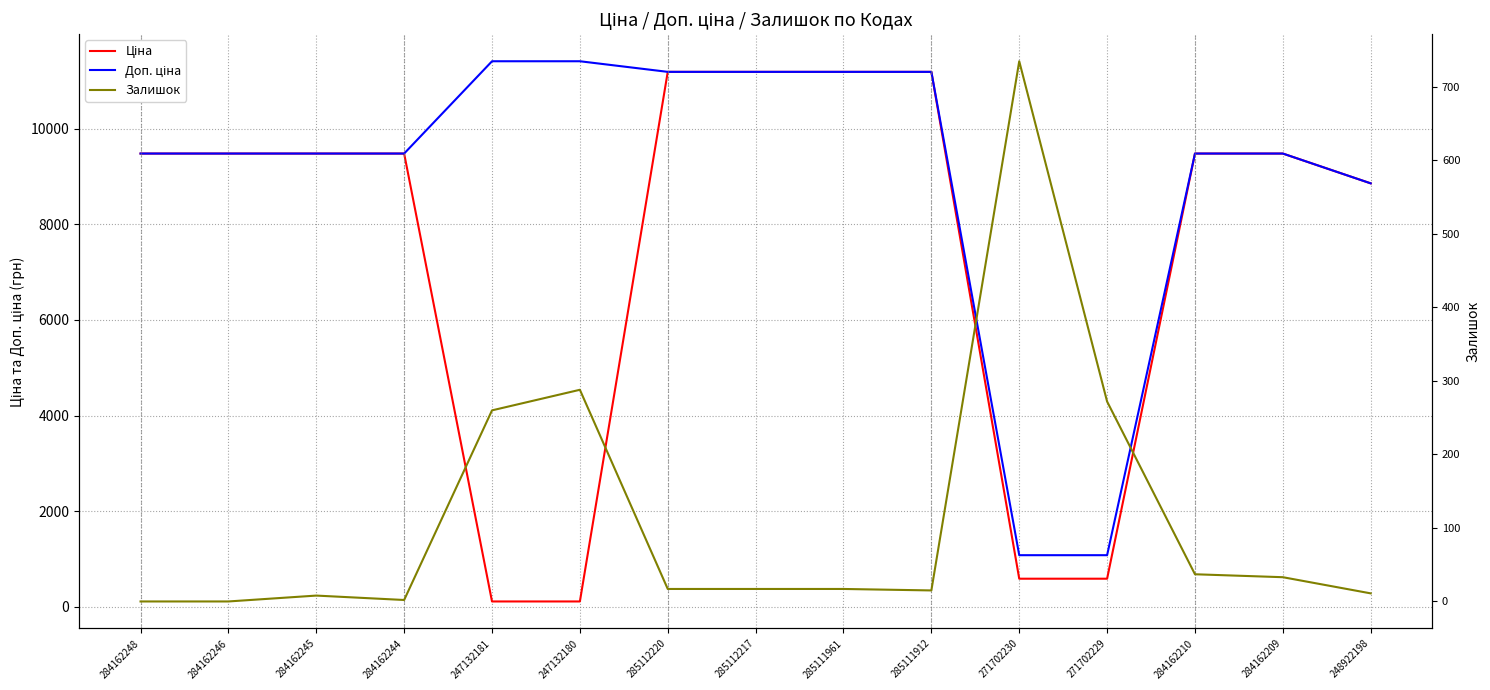

What is the sum of the Залишок values at 247132180 and 284162244?

290.0